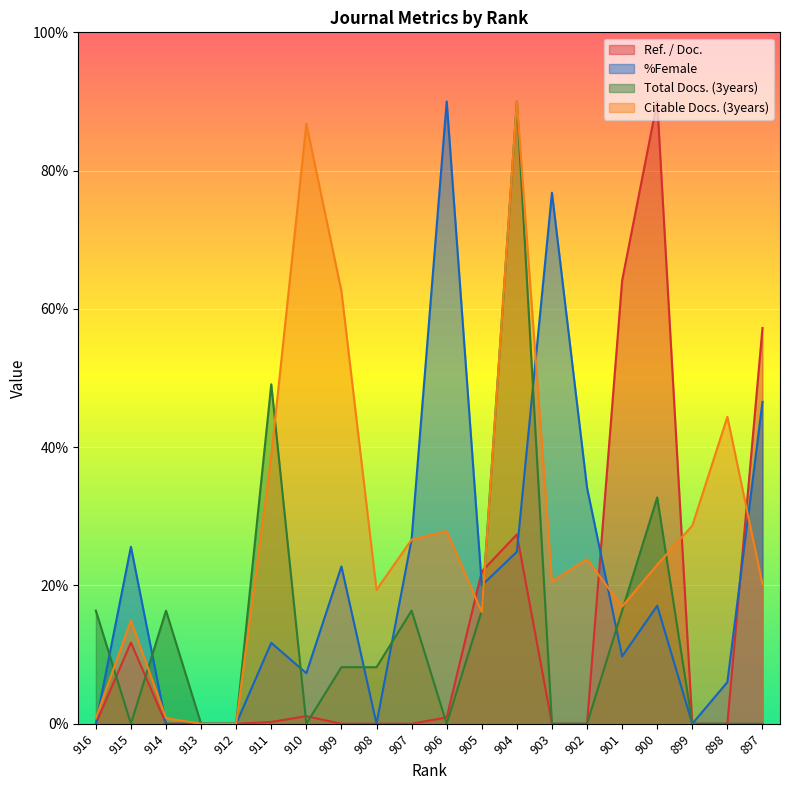

What is the sum of all Total Docs. (3years) values?

270.0